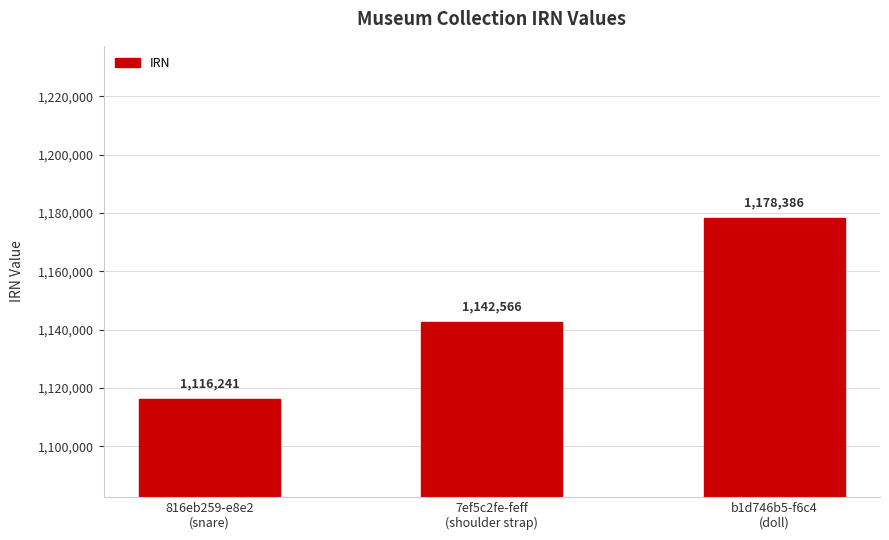

Where is the data nearest to the value 1147313?

7ef5c2fe-feff
(shoulder strap)